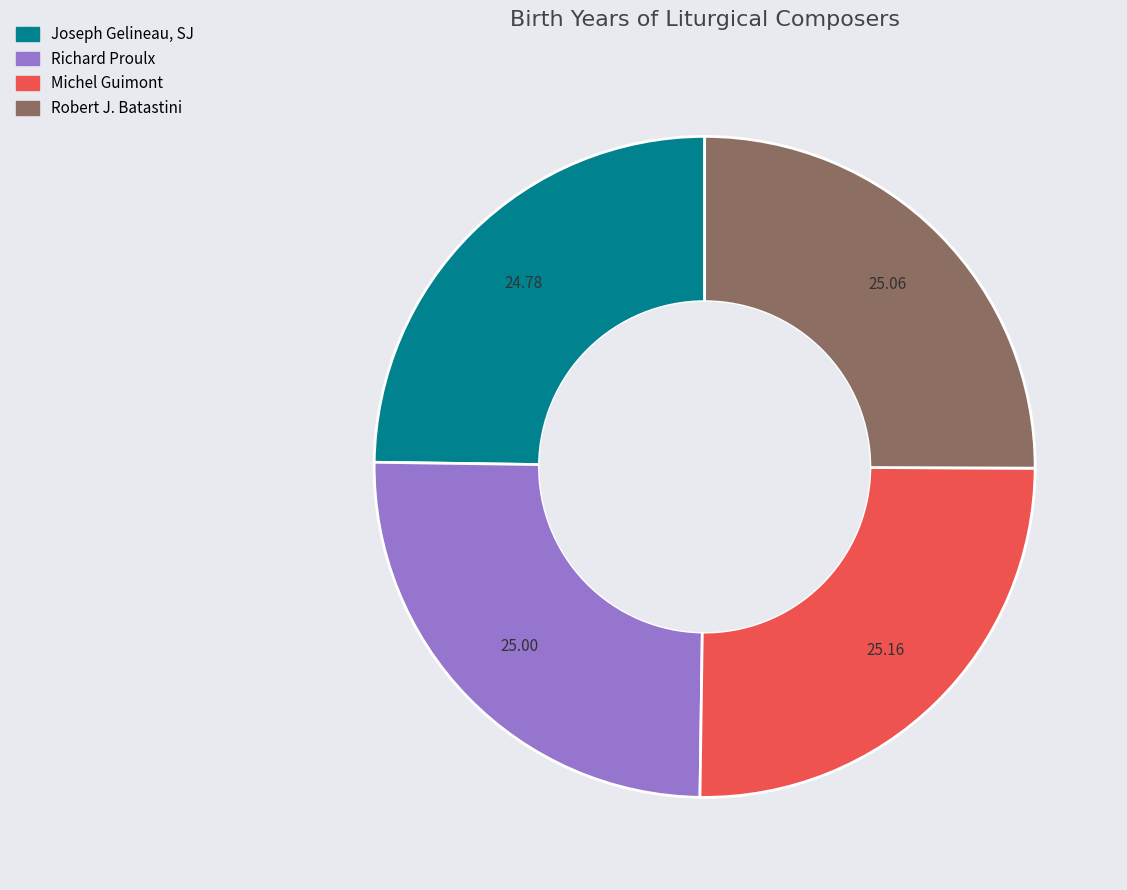

Does any single category account for the majority?

No